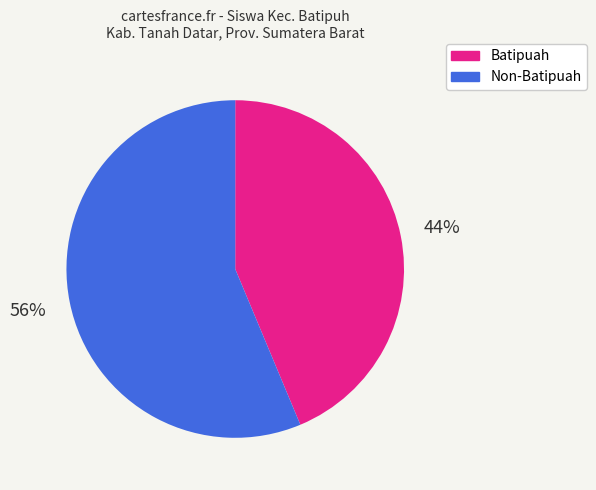

Does any single category account for the majority?

Yes